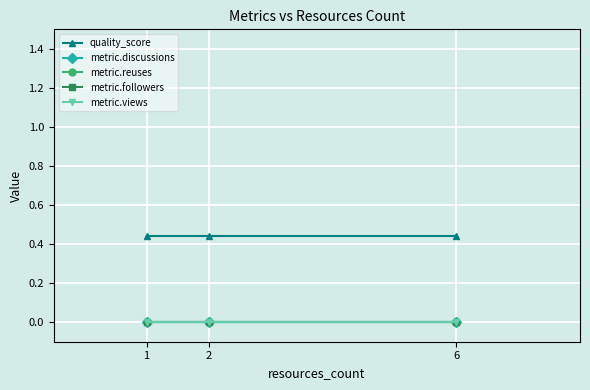

Reading left to right, transcribe all the data shown in this chart.

quality_score: 0.4	0.4	0.4
metric.discussions: 0.0	0.0	0.0
metric.reuses: 0.0	0.0	0.0
metric.followers: 0.0	0.0	0.0
metric.views: 0.0	0.0	0.0